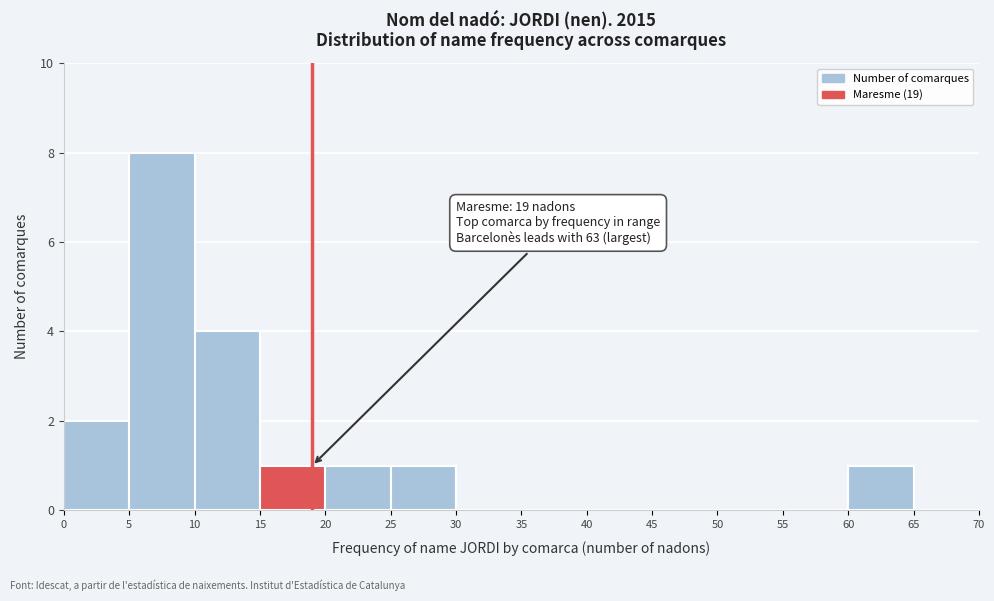

Over which range of the x-axis is the bar tallest?

5 to 10